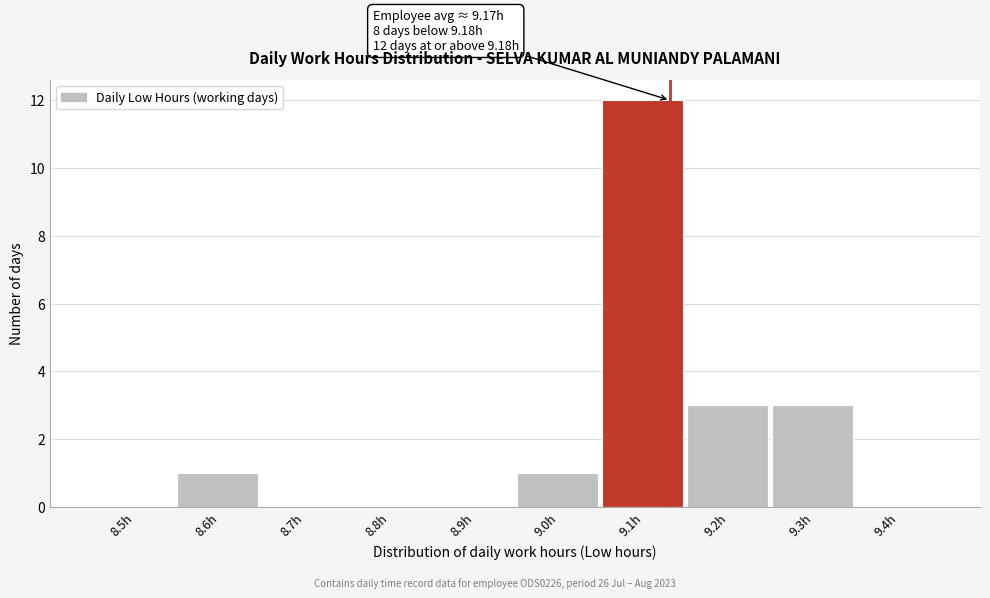

Reading left to right, extract all data points from this chart.

8.5h=0	8.6h=1	8.7h=0	8.8h=0	8.9h=0	9.0h=1	9.1h=12	9.2h=3	9.3h=3	9.4h=0